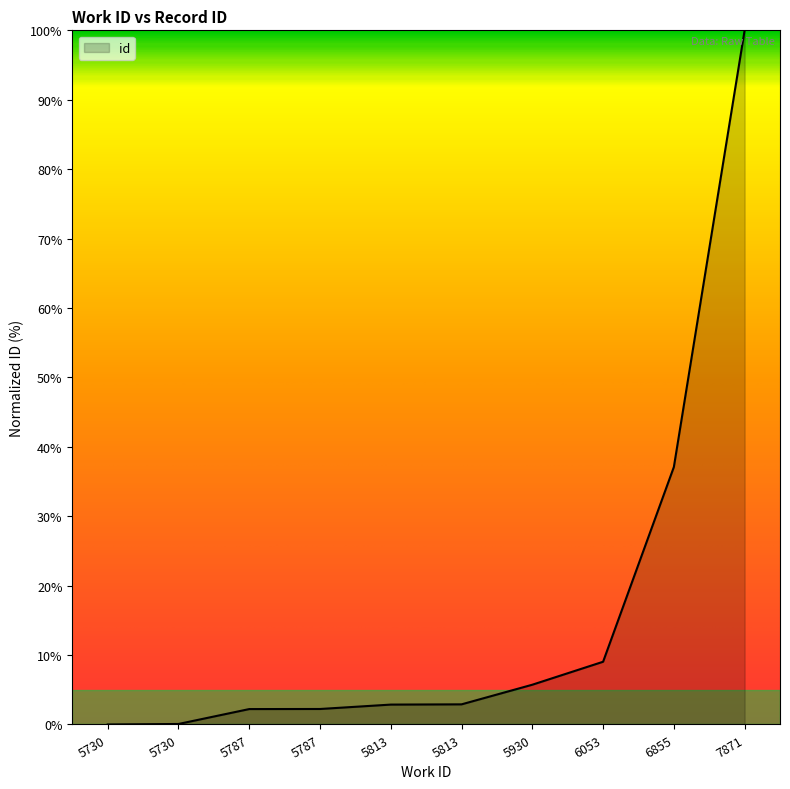

What is the approximate value at 5930?

5.7